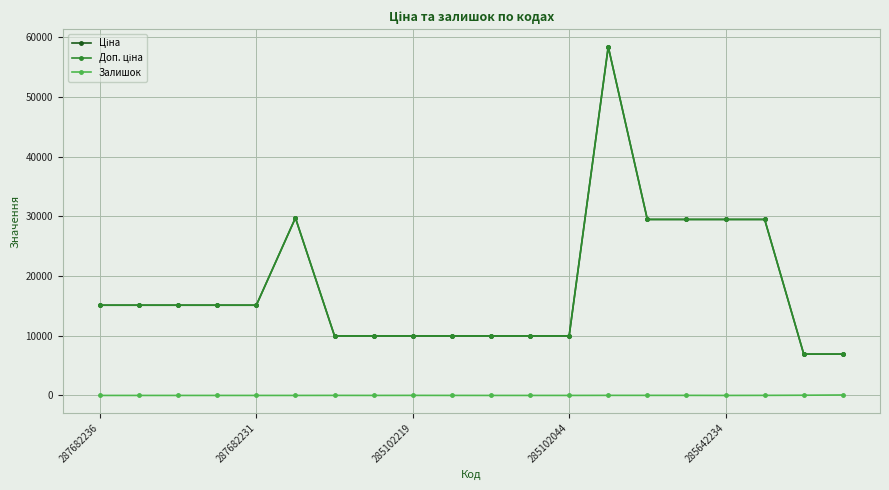

True or false: Доп. ціна has more than 1 interior local peaks.

True